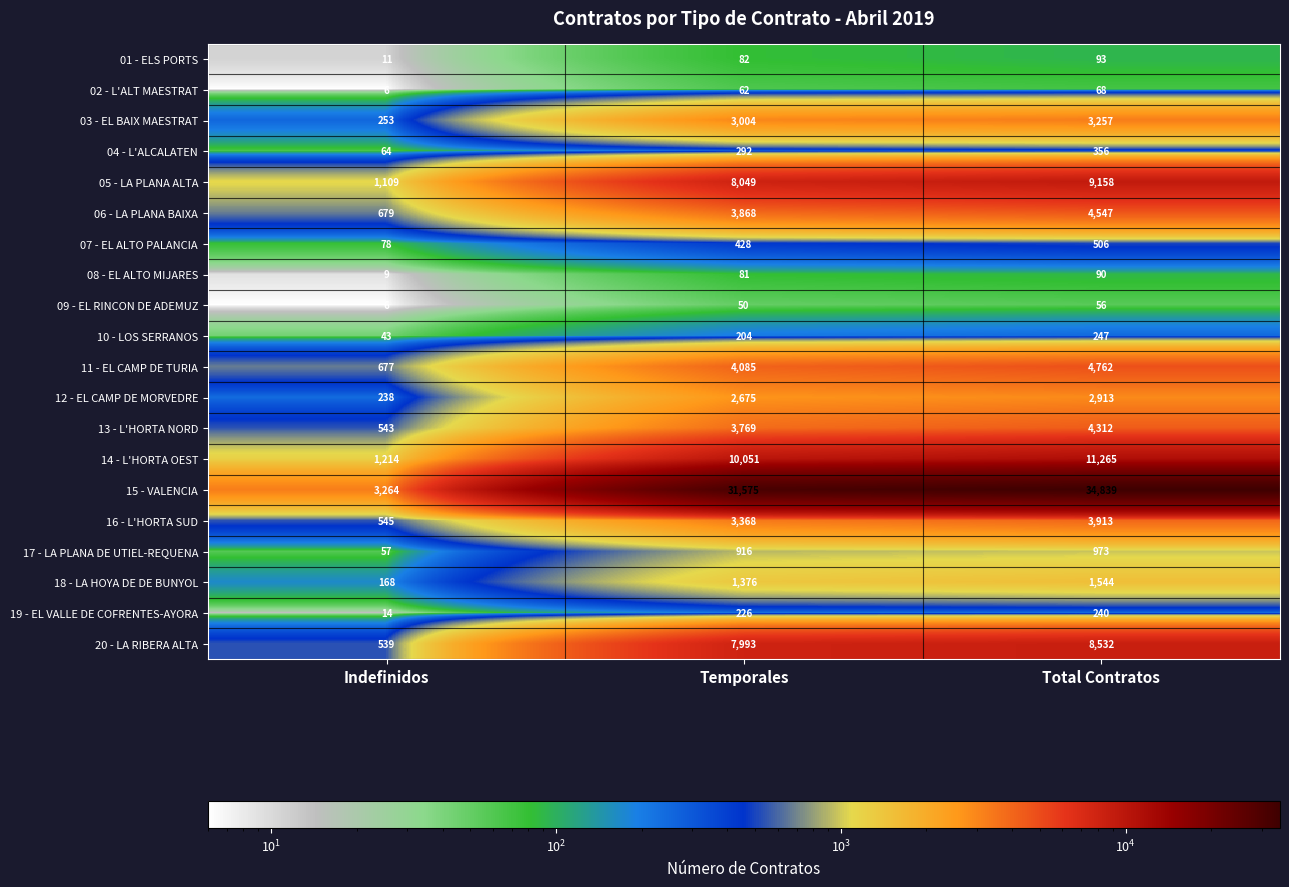

What is the greatest value displayed?

34839